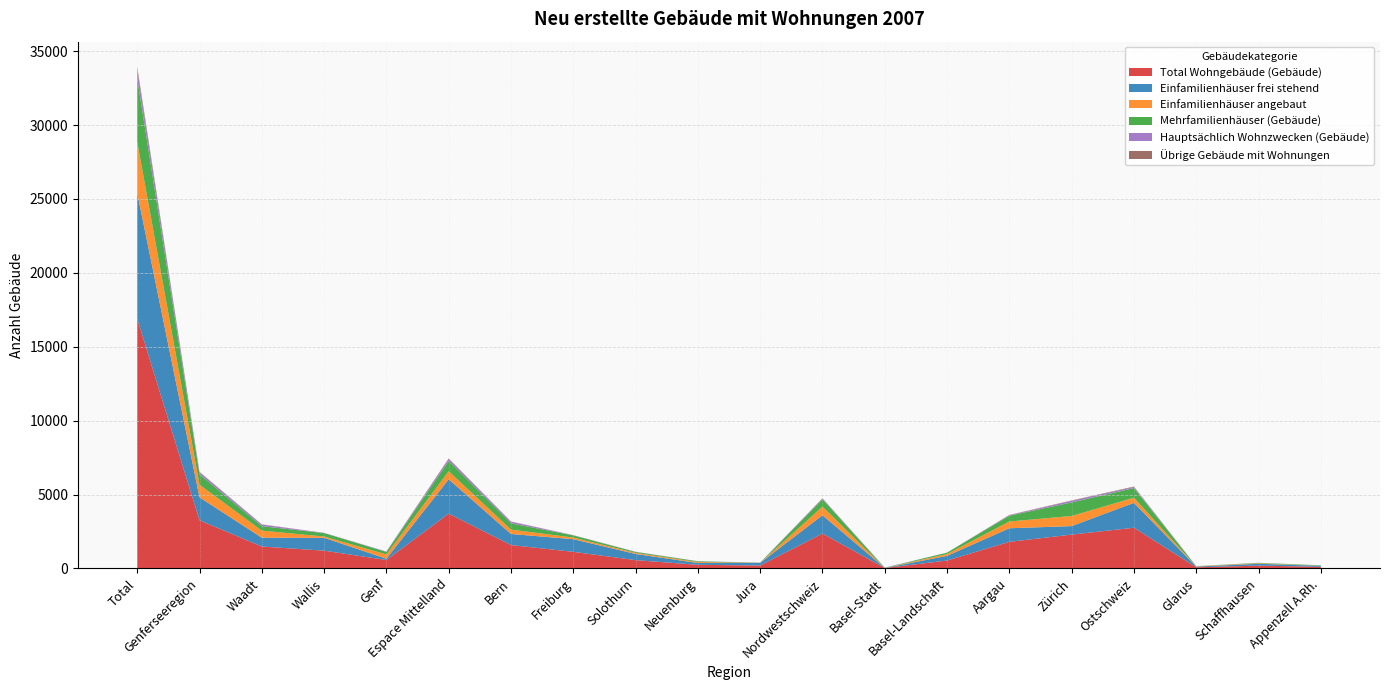

Reading left to right, list all the values displayed in this chart.

Total Wohngebäude (Gebäude): Total=16892	Genferseeregion=3257	Waadt=1483	Wallis=1202	Genf=572	Espace Mittelland=3708	Bern=1582	Freiburg=1123	Solothurn=562	Neuenburg=244	Jura=197	Nordwestschweiz=2362	Basel-Stadt=27	Basel-Landschaft=536	Aargau=1799	Zürich=2289	Ostschweiz=2754	Glarus=78	Schaffhausen=191	Appenzell A.Rh.=106
Einfamilienhäuser frei stehend: Total=8515	Genferseeregion=1554	Waadt=597	Wallis=872	Genf=85	Espace Mittelland=2323	Bern=750	Freiburg=855	Solothurn=417	Neuenburg=125	Jura=176	Nordwestschweiz=1237	Basel-Stadt=4	Basel-Landschaft=314	Aargau=919	Zürich=575	Ostschweiz=1683	Glarus=47	Schaffhausen=124	Appenzell A.Rh.=66
Einfamilienhäuser angebaut: Total=3467	Genferseeregion=854	Waadt=479	Wallis=86	Genf=289	Espace Mittelland=547	Bern=297	Freiburg=111	Solothurn=73	Neuenburg=62	Jura=4	Nordwestschweiz=584	Basel-Stadt=3	Basel-Landschaft=124	Aargau=457	Zürich=685	Ostschweiz=349	Glarus=22	Schaffhausen=34	Appenzell A.Rh.=3
Mehrfamilienhäuser (Gebäude): Total=4271	Genferseeregion=700	Waadt=300	Wallis=229	Genf=171	Espace Mittelland=684	Bern=422	Freiburg=145	Solothurn=59	Neuenburg=51	Jura=7	Nordwestschweiz=498	Basel-Stadt=12	Basel-Landschaft=94	Aargau=392	Zürich=918	Ostschweiz=652	Glarus=8	Schaffhausen=29	Appenzell A.Rh.=31
Hauptsächlich Wohnzwecken (Gebäude): Total=639	Genferseeregion=149	Waadt=107	Wallis=15	Genf=27	Espace Mittelland=154	Bern=113	Freiburg=12	Solothurn=13	Neuenburg=6	Jura=10	Nordwestschweiz=43	Basel-Stadt=8	Basel-Landschaft=4	Aargau=31	Zürich=111	Ostschweiz=70	Glarus=1	Schaffhausen=4	Appenzell A.Rh.=5
Übrige Gebäude mit Wohnungen: Total=159	Genferseeregion=21	Waadt=17	Wallis=4	Genf=0	Espace Mittelland=28	Bern=12	Freiburg=7	Solothurn=6	Neuenburg=2	Jura=1	Nordwestschweiz=23	Basel-Stadt=2	Basel-Landschaft=0	Aargau=21	Zürich=23	Ostschweiz=33	Glarus=0	Schaffhausen=0	Appenzell A.Rh.=1